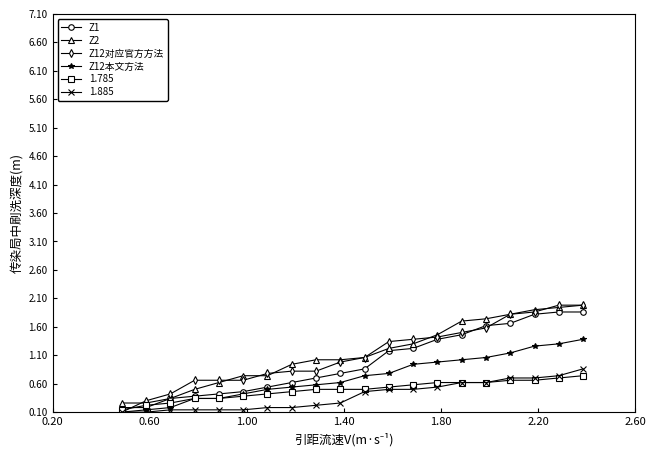

What is the smallest value displayed?

0.1